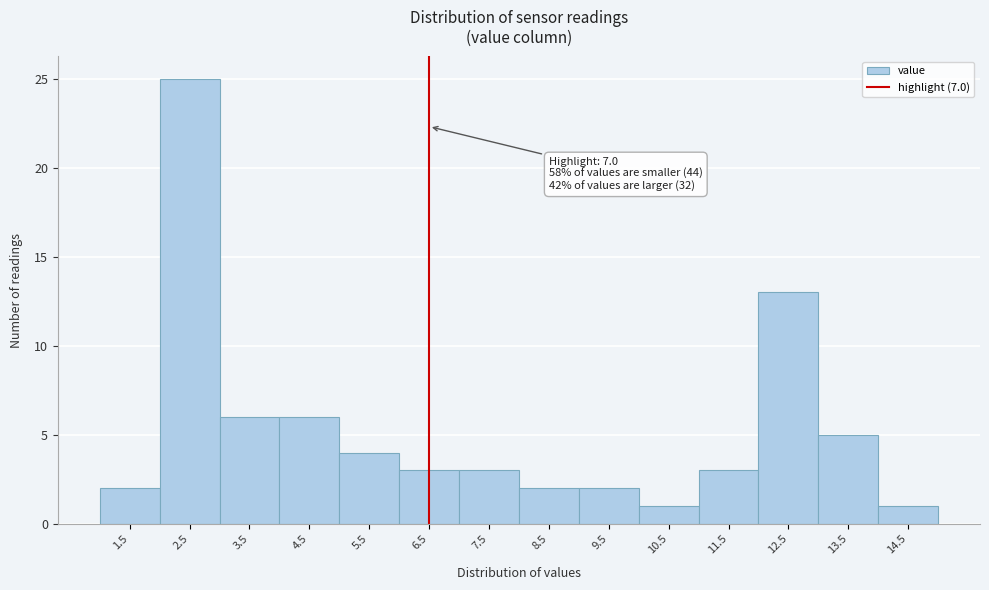

Reading right to left, list all the values displayed in this chart.

14.5=1	13.5=5	12.5=13	11.5=3	10.5=1	9.5=2	8.5=2	7.5=3	6.5=3	5.5=4	4.5=6	3.5=6	2.5=25	1.5=2